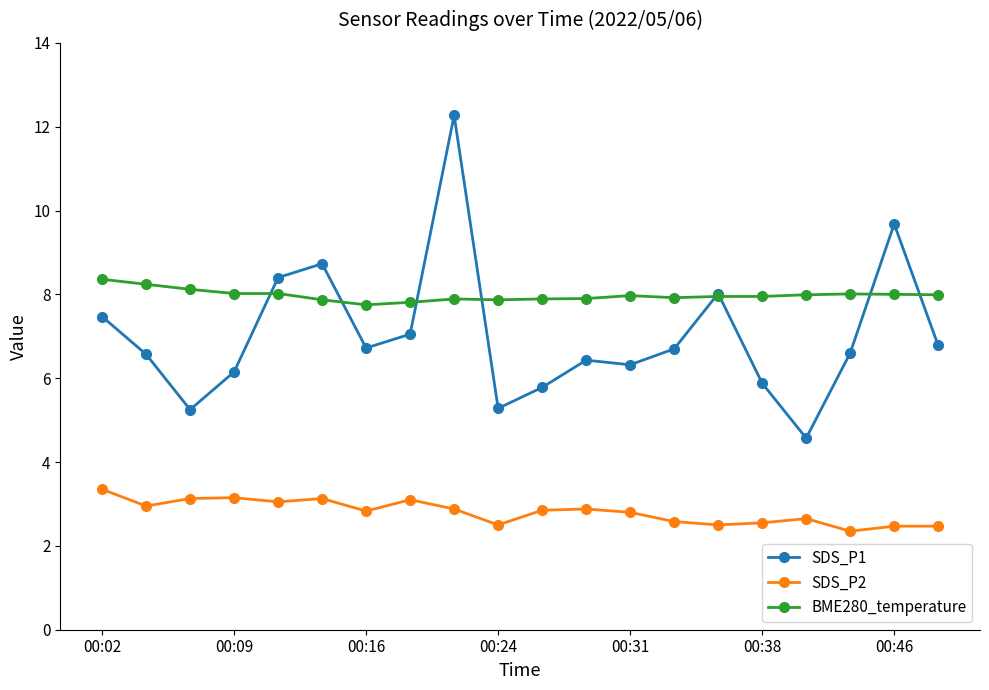

Does the chart display data point markers on the line(s)?

Yes